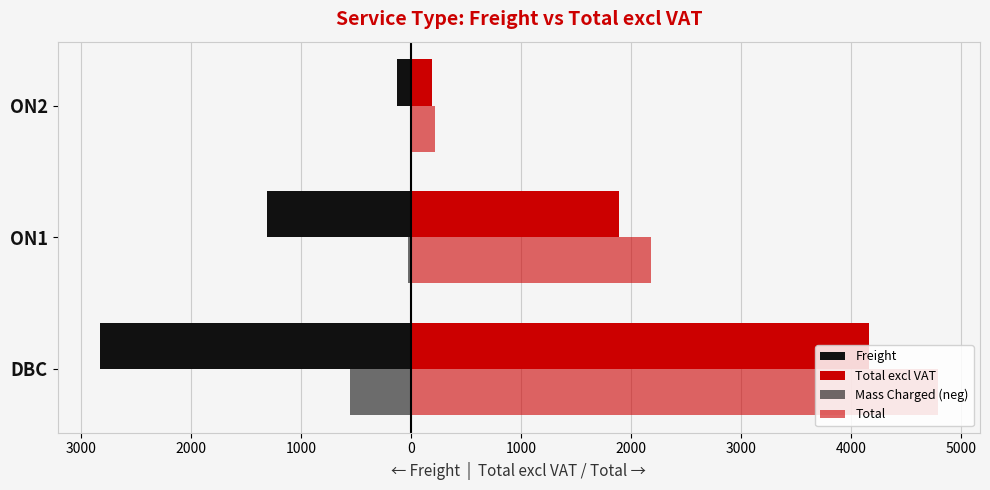

Which series has the largest total across all categories?

Total